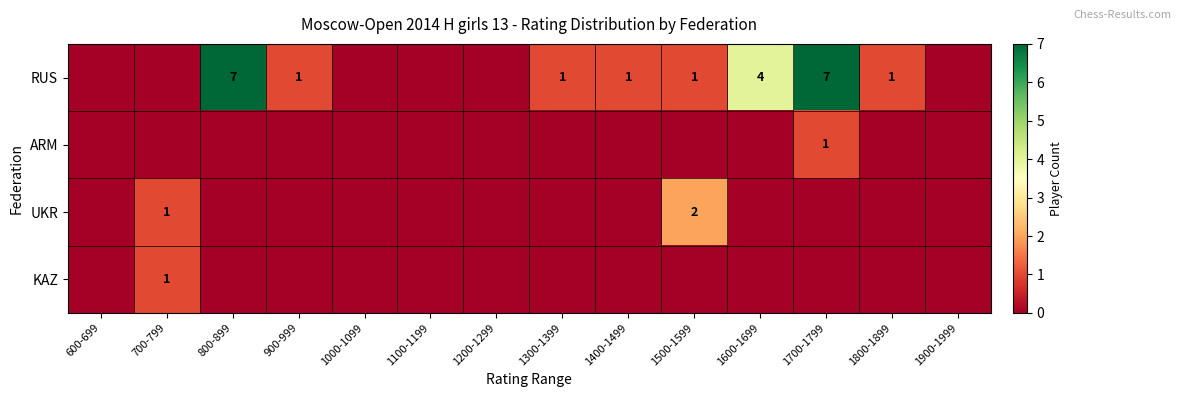

Is it true that ARM equals 1 at 1700-1799?

True